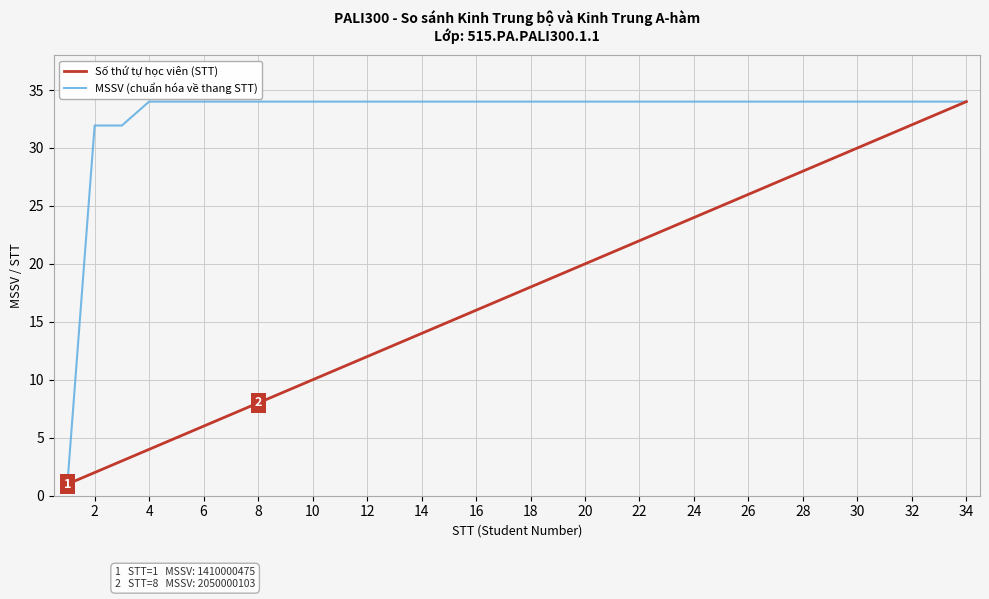

What are all the series names shown in the legend?

Số thứ tự học viên (STT), MSSV (chuẩn hóa về thang STT)